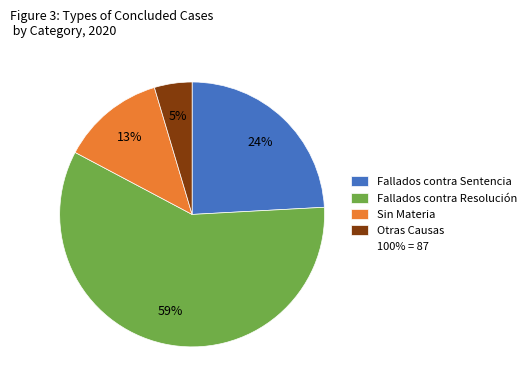

Is there a majority slice in this chart?

Yes